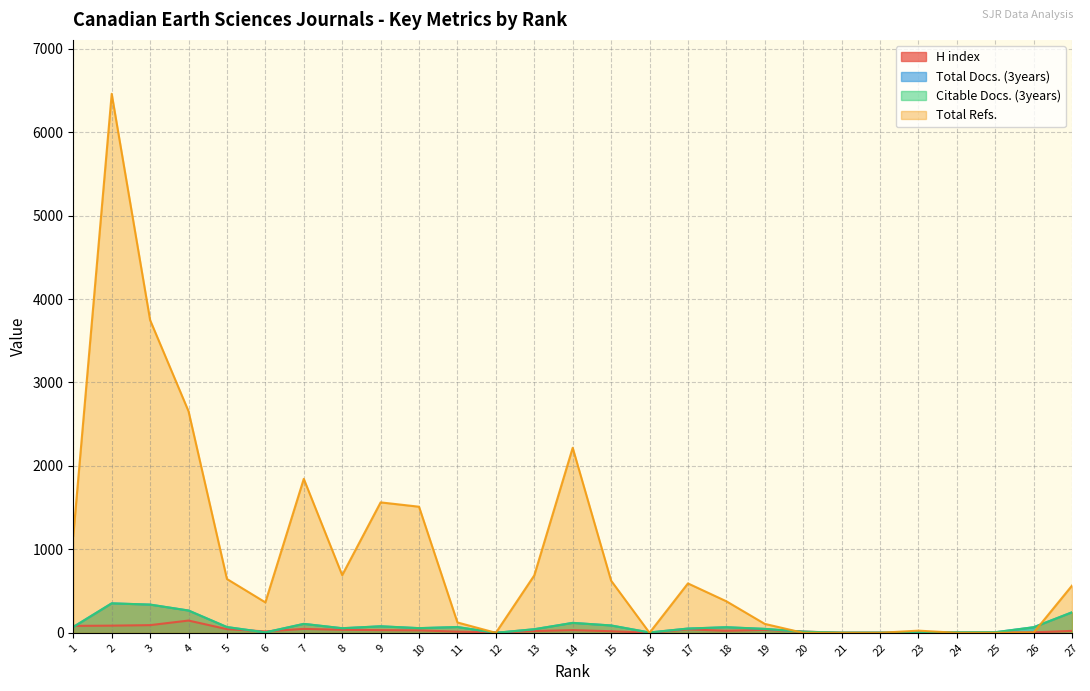

The Citable Docs. (3years) series shows 246 at 27. True or false?

True